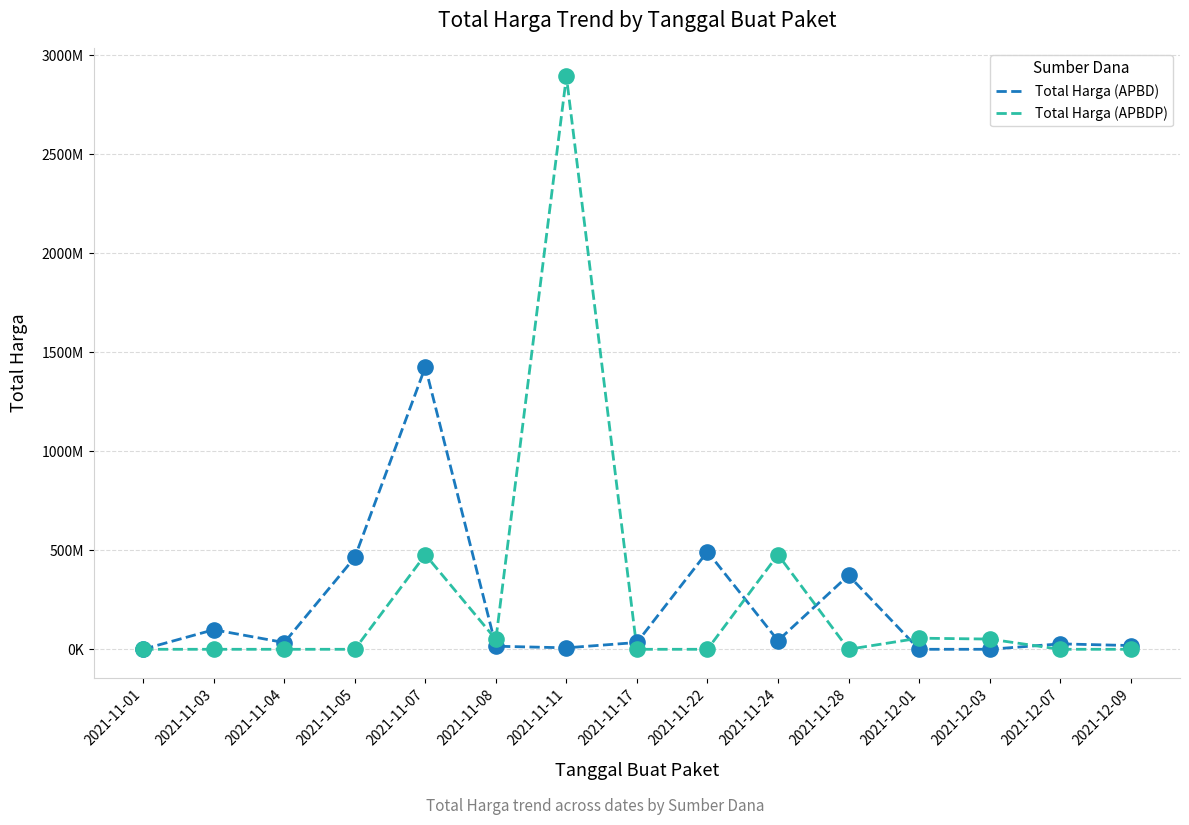

Which series has the largest total across all categories?

Total Harga (APBDP)